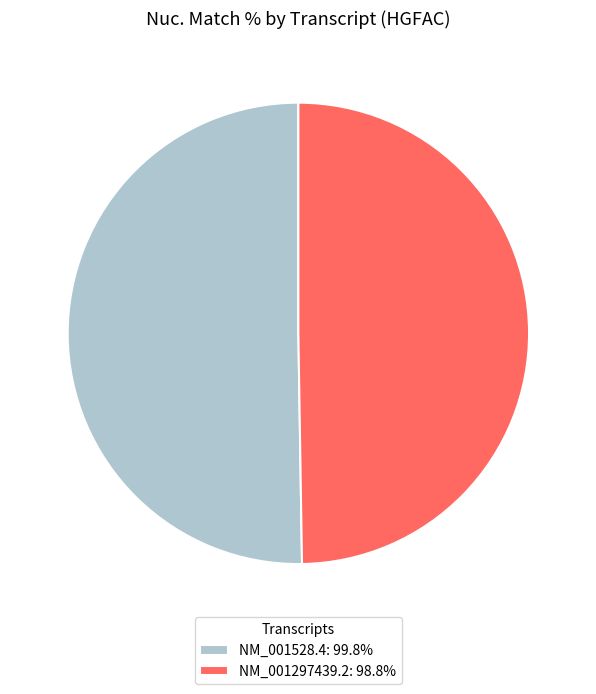

Which slice is the smallest?

NM_001297439.2